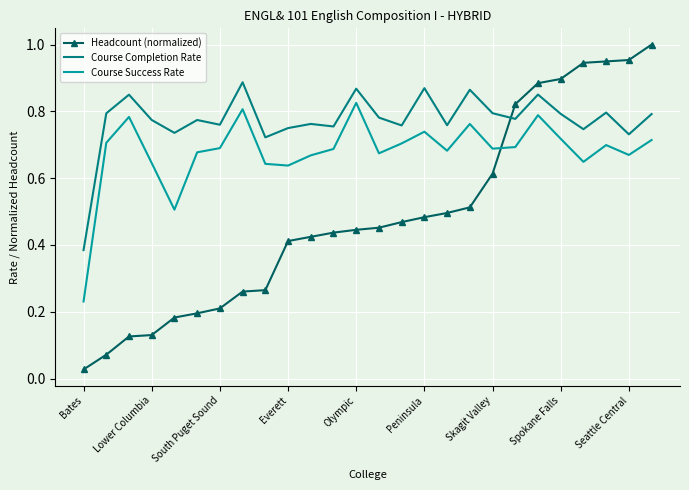

True or false: Course Completion Rate and Course Success Rate intersect in this chart.

False